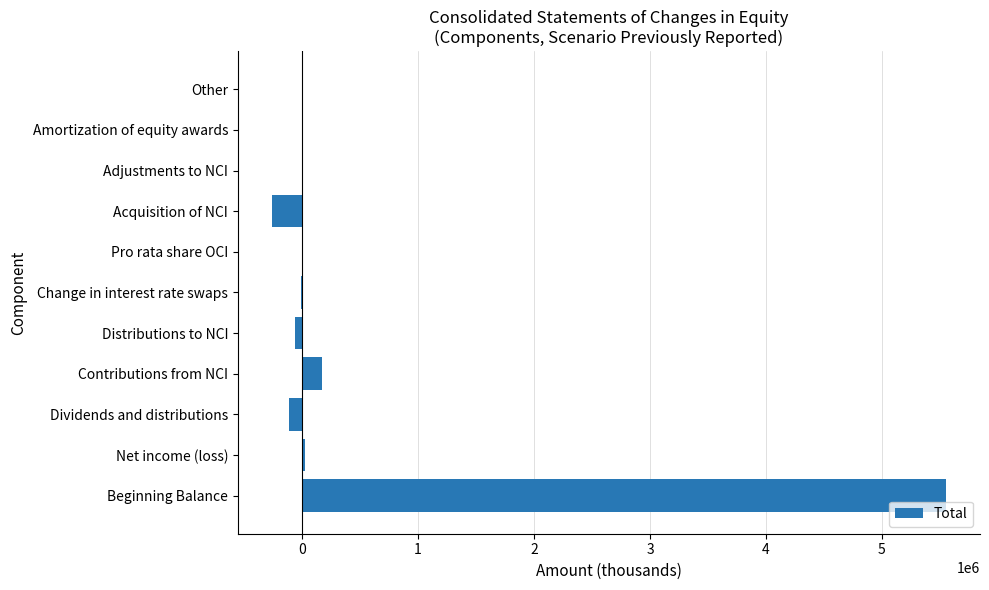

How many data points are above -512?

5